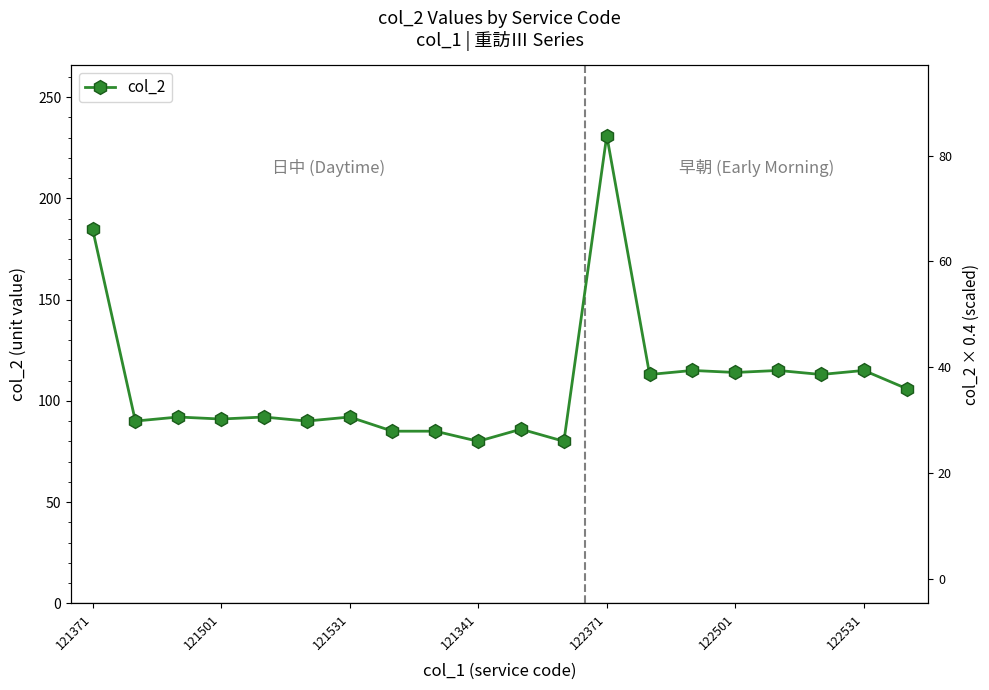

Does the chart display data point markers on the line(s)?

Yes